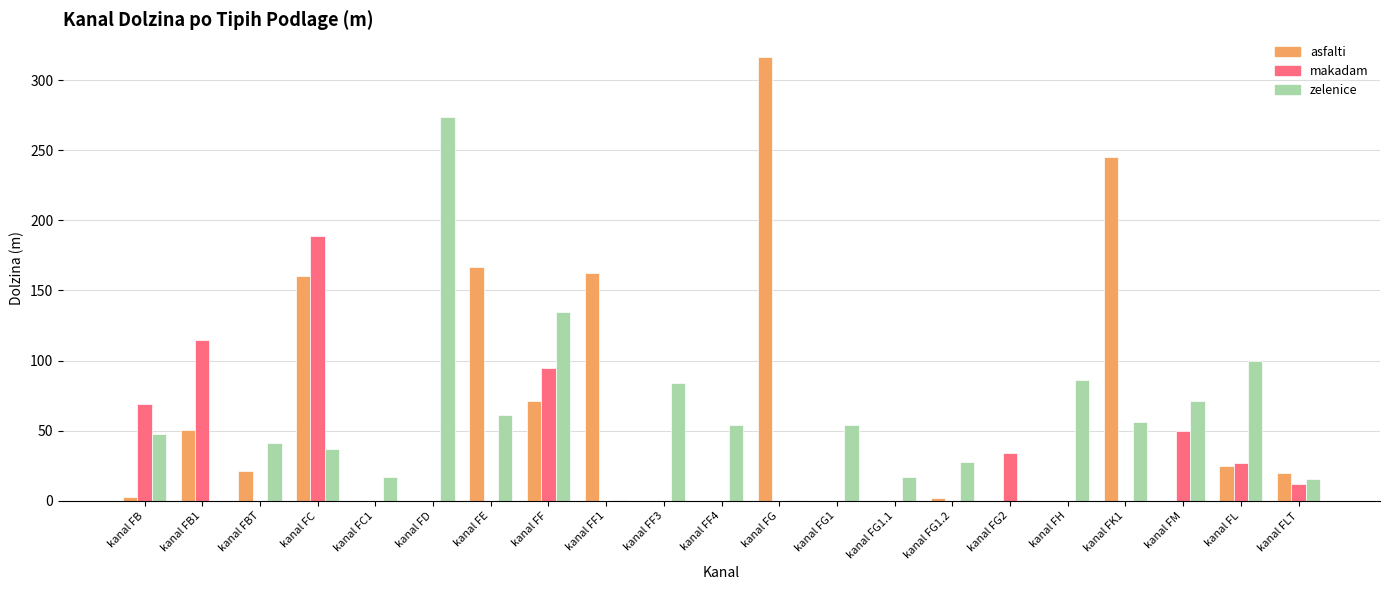

The asfalti series shows 0.0 at kanal FH. True or false?

True